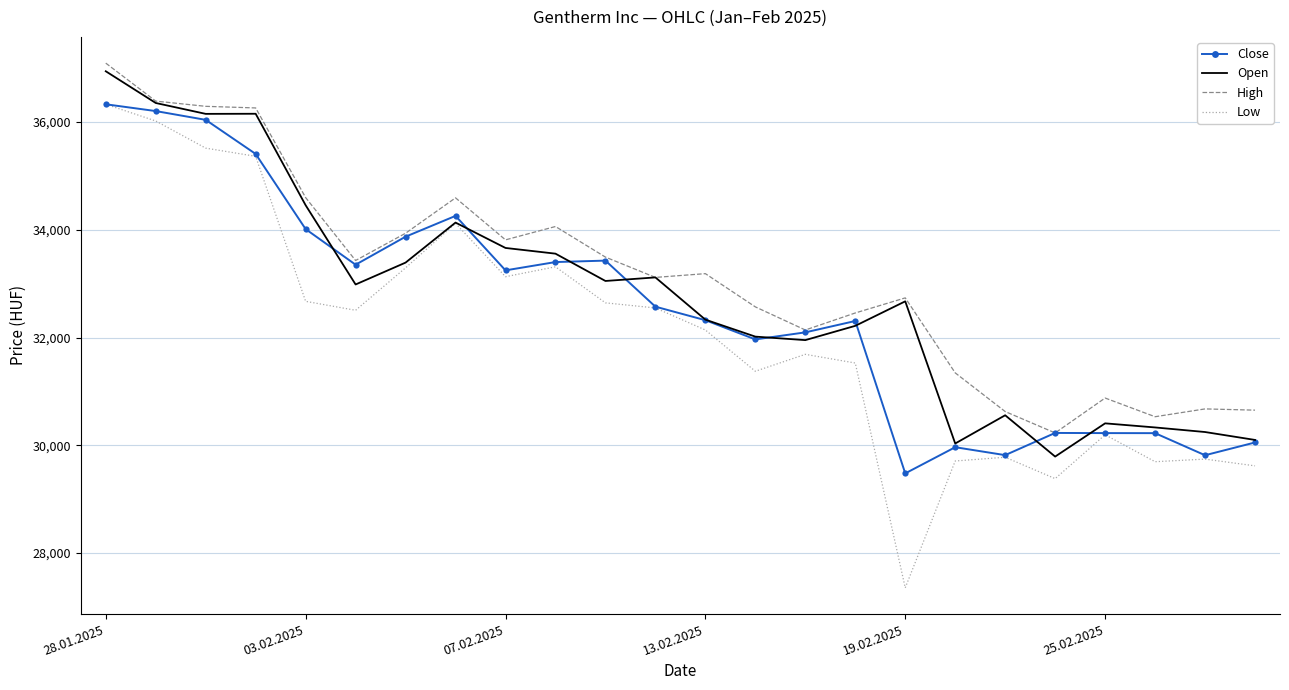

How many categories are shown in the chart?

24